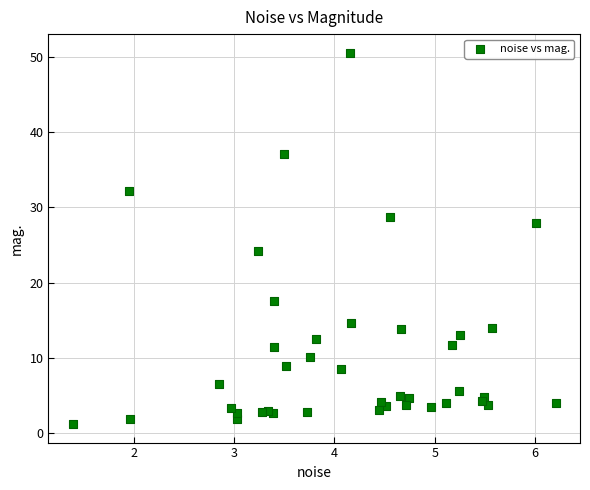

What Y value in the scatter plot is closest to 25?

24.2